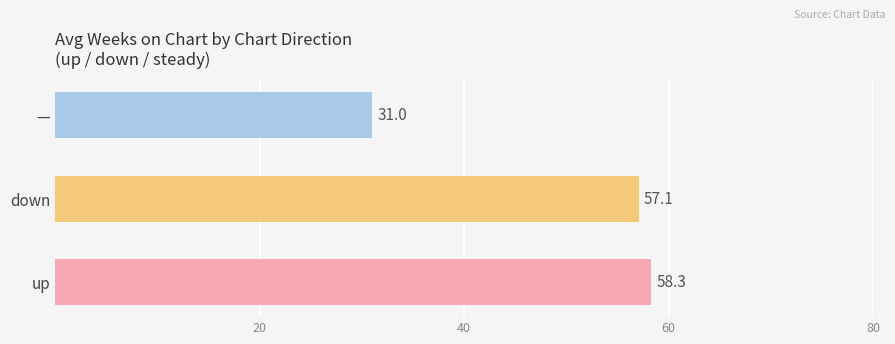

Rank the categories by value from highest to lowest.

up, down, —